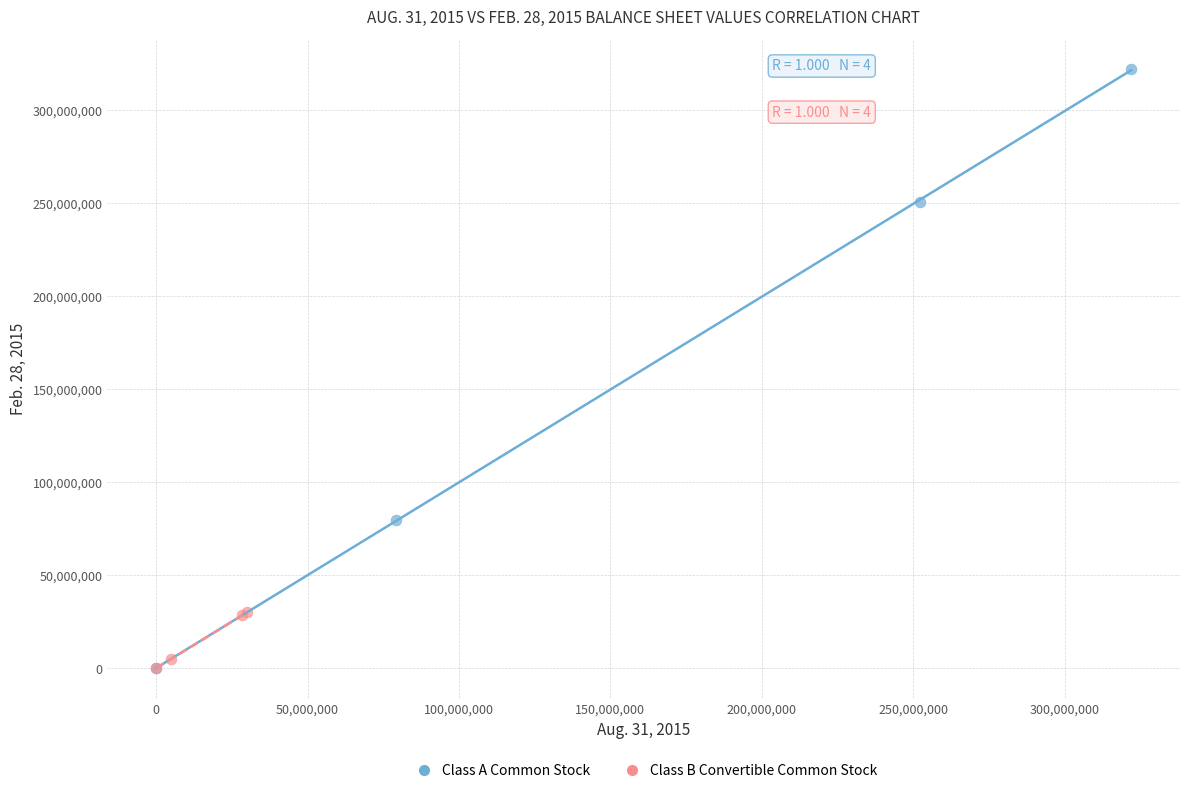

Which series has the largest Y range (max minus min)?

Class A Common Stock